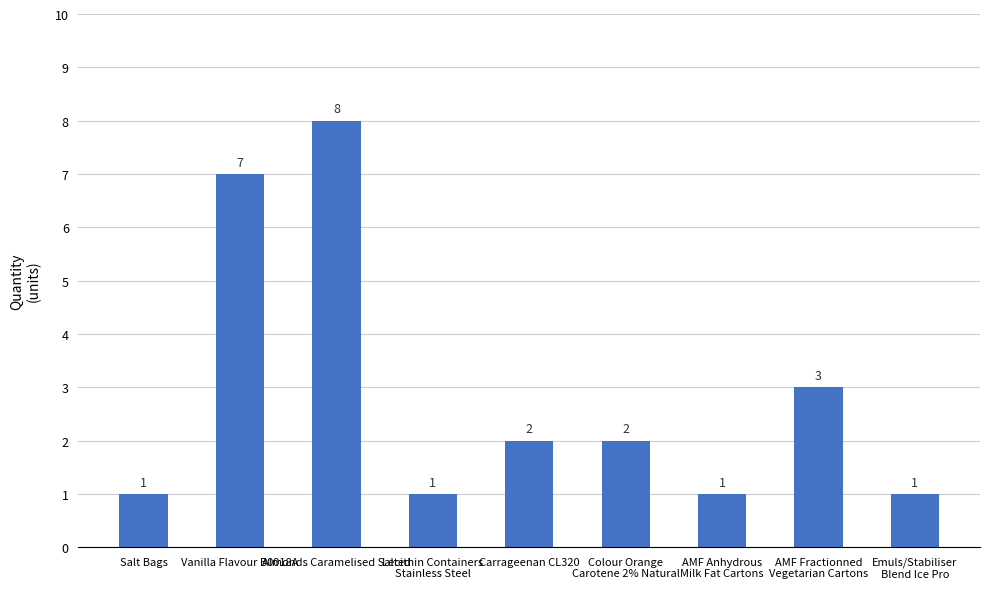

Reading right to left, list all the values displayed in this chart.

Emuls/Stabiliser
Blend Ice Pro=1	AMF Fractionned
Vegetarian Cartons=3	AMF Anhydrous
Milk Fat Cartons=1	Colour Orange
Carotene 2% Natural=2	Carrageenan CL320=2	Lecithin Containers
Stainless Steel=1	Almonds Caramelised Salted=8	Vanilla Flavour B0018A=7	Salt Bags=1